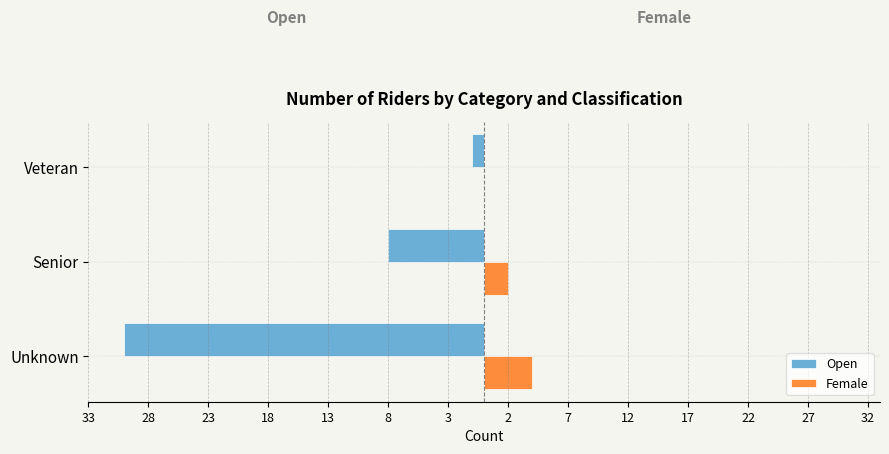

What is the sum of all Open values?

-39